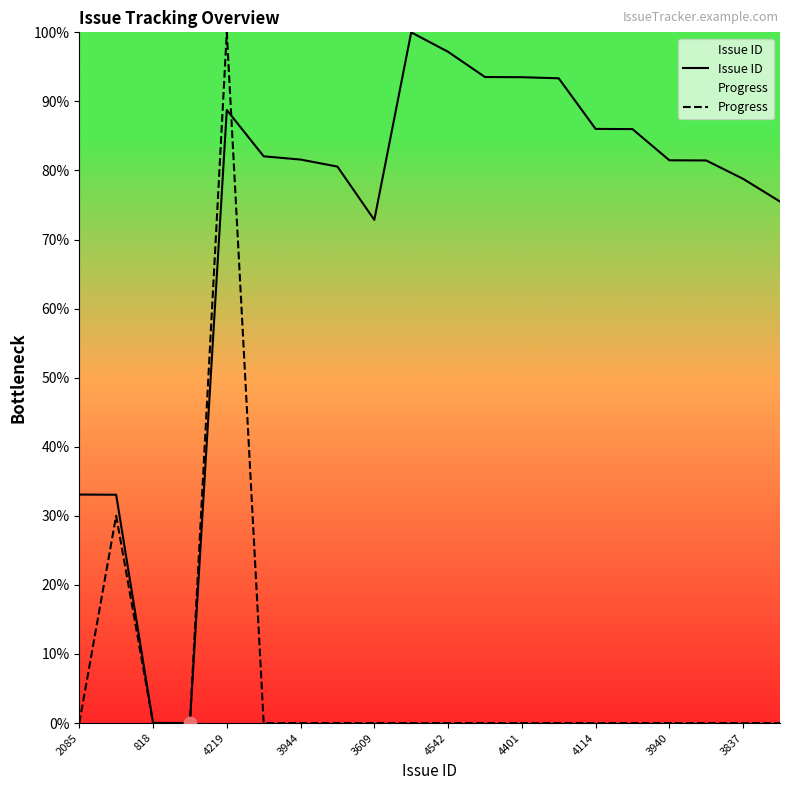

Which series contains the highest Y value?

Issue ID